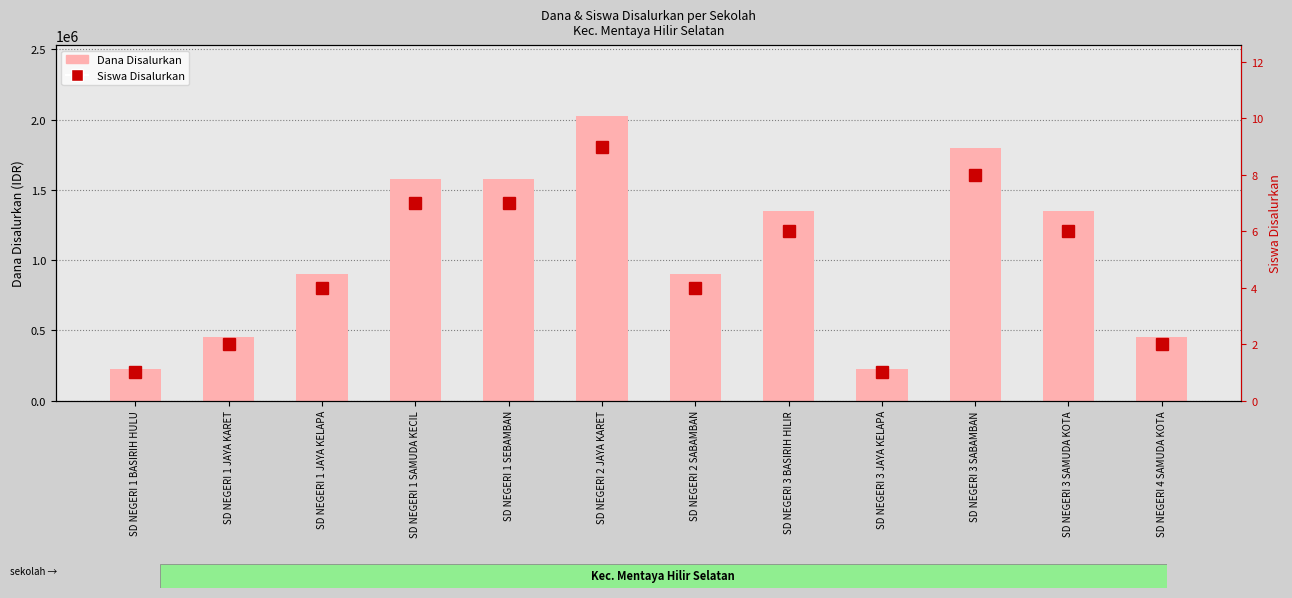

What is the total value across all series at SD NEGERI 3 JAYA KELAPA?

225001